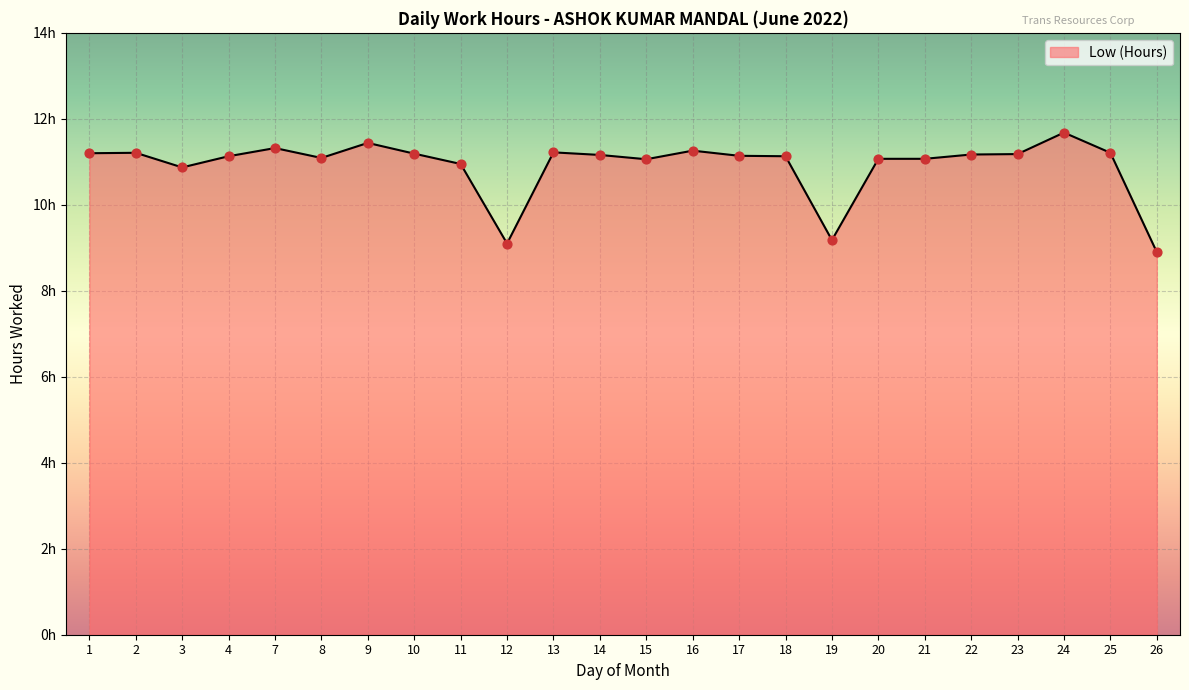

What is the change in value from 9 to 25?

-0.2